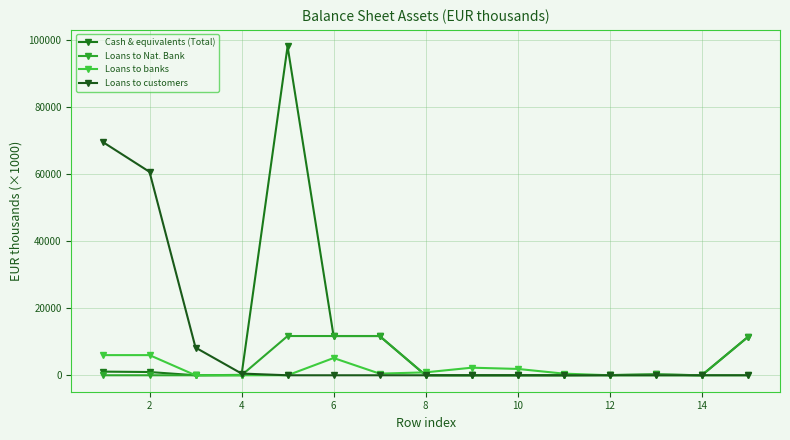

True or false: Loans to banks and Loans to customers intersect in this chart.

False